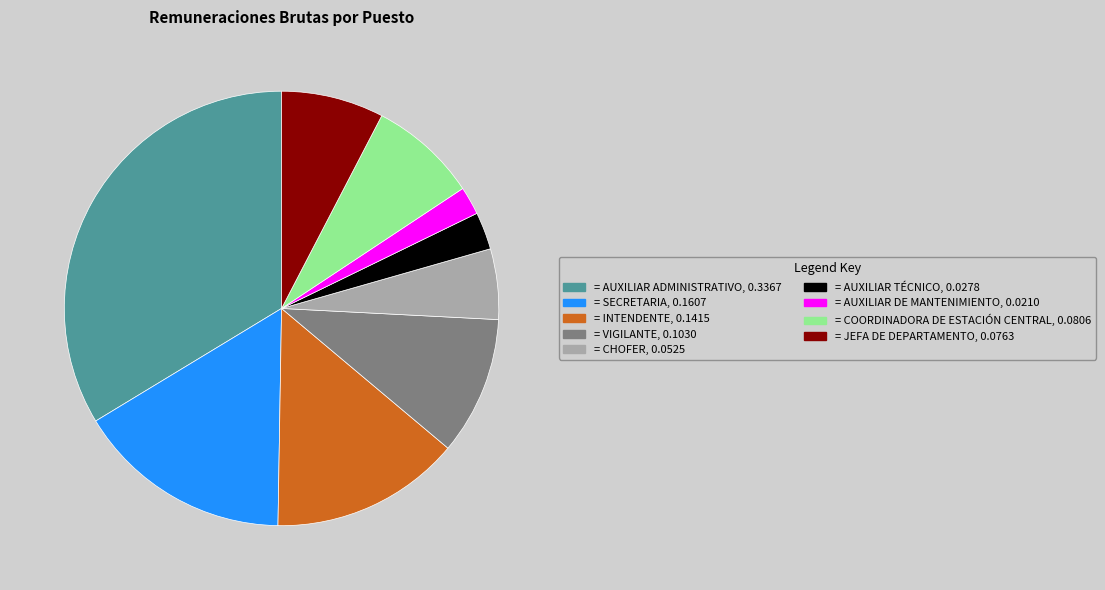

Does any single category account for the majority?

No